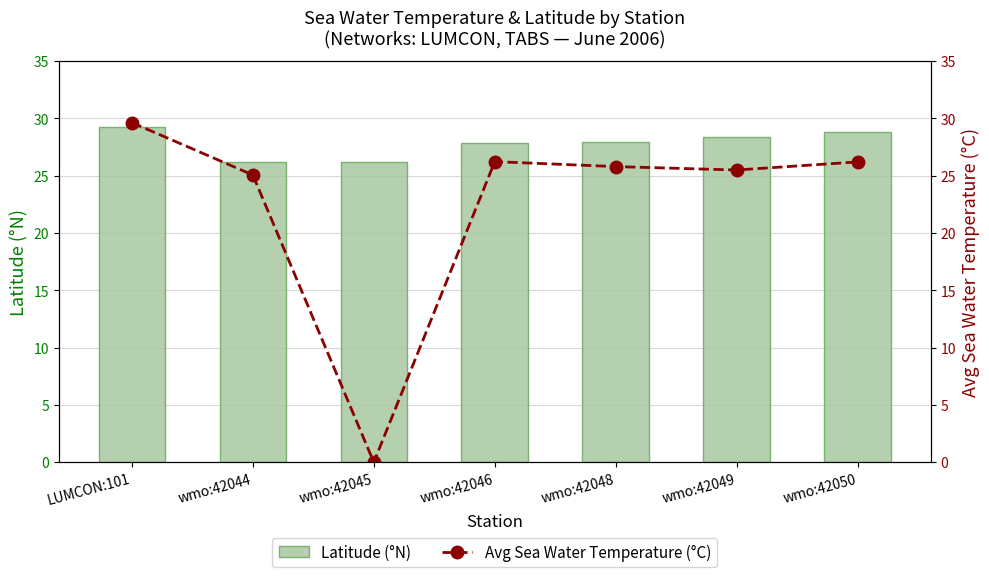

True or false: Latitude (°N) has a value of 29.3 at LUMCON:101.

True